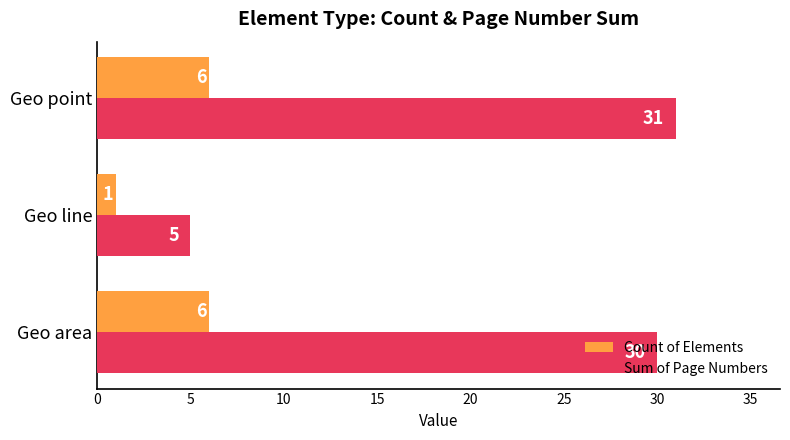

At which category is the sum across all series the highest?

Geo point